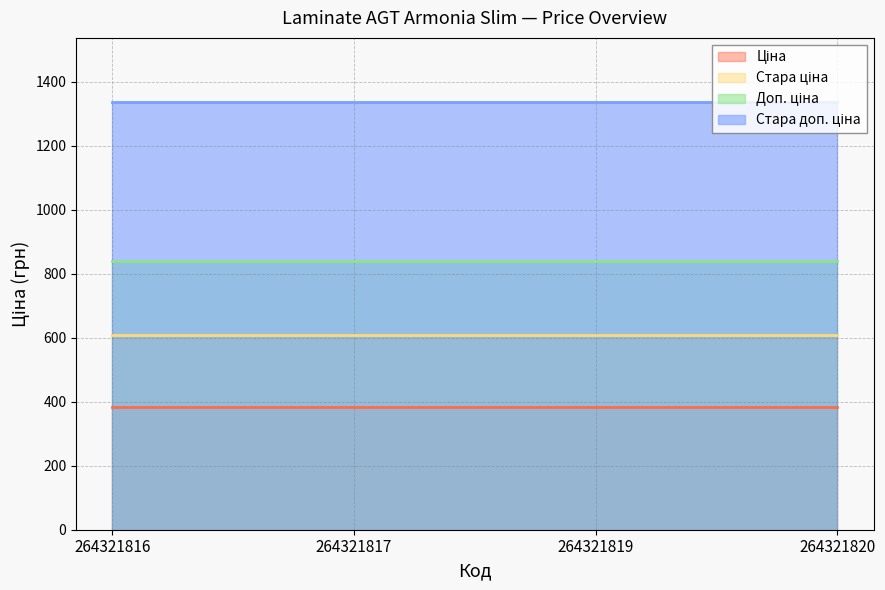

At which category is the sum across all series the highest?

264321816